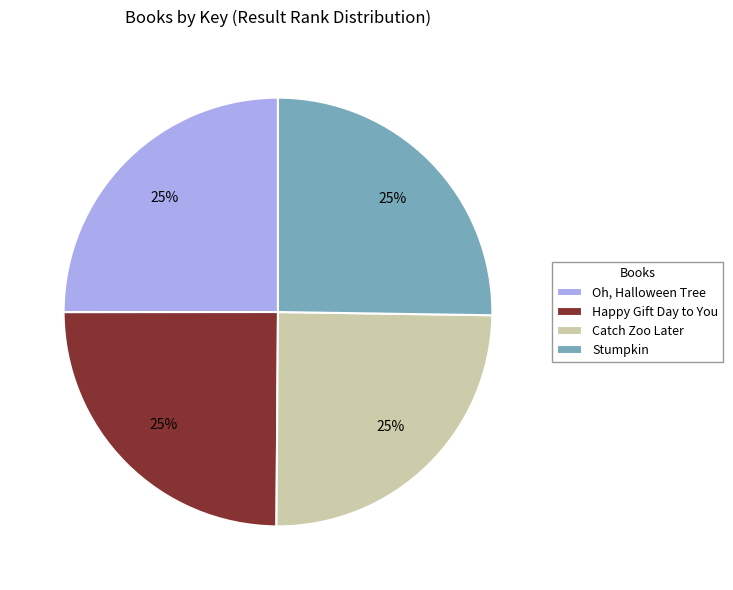

Approximately how many times larger is the value at Happy Gift Day to You compared to Stumpkin?

1.0